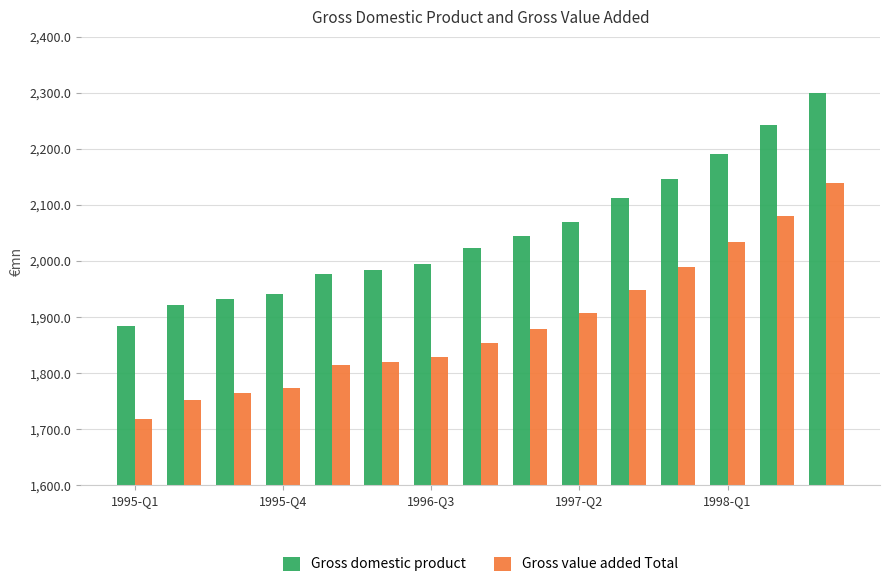

Reading left to right, list all the values displayed in this chart.

Gross domestic product: 1883.7	1920.8	1933.2	1940.6	1977.7	1983.7	1994.5	2023.6	2044.3	2069.8	2112.9	2146.4	2190.6	2243.0	2300.0
Gross value added Total: 1717.4	1752.3	1764.8	1773.1	1813.9	1819.9	1829.3	1854.6	1878.8	1907.0	1948.8	1989.1	2034.8	2081.0	2139.8